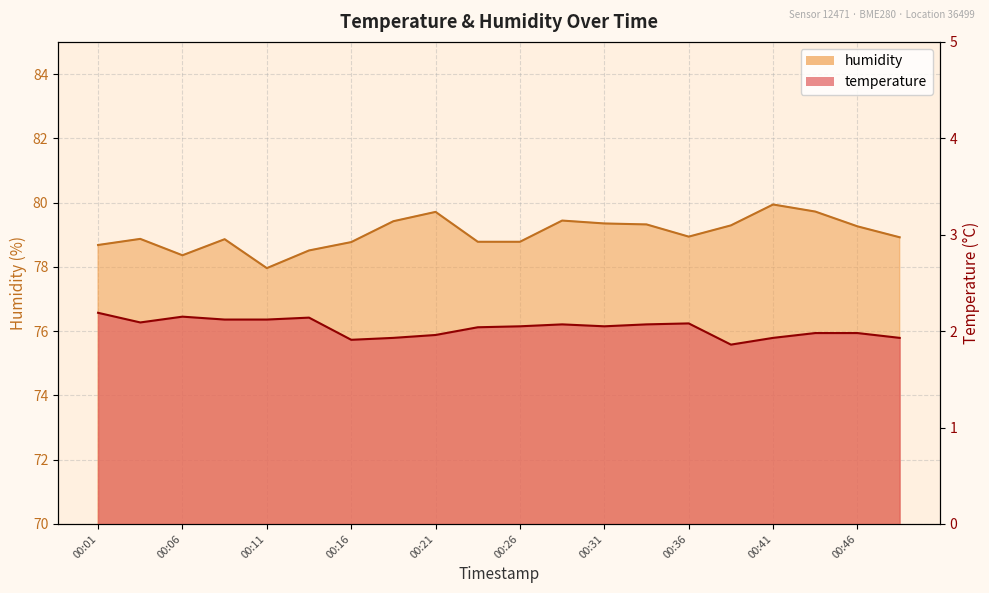

What are all the series names shown in the legend?

temperature, humidity